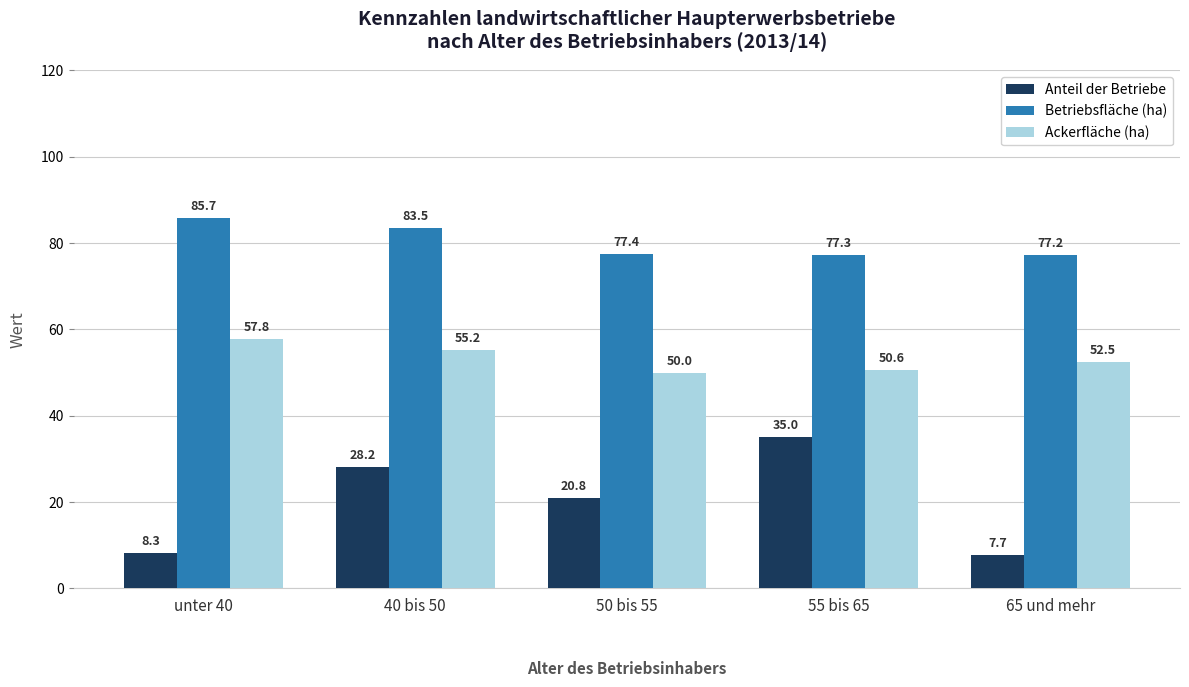

Reading left to right, list all the values displayed in this chart.

Anteil der Betriebe: unter 40=8.3	40 bis 50=28.2	50 bis 55=20.8	55 bis 65=35.0	65 und mehr=7.7
Betriebsfläche (ha): unter 40=85.7	40 bis 50=83.5	50 bis 55=77.4	55 bis 65=77.3	65 und mehr=77.2
Ackerfläche (ha): unter 40=57.8	40 bis 50=55.2	50 bis 55=50.0	55 bis 65=50.6	65 und mehr=52.5